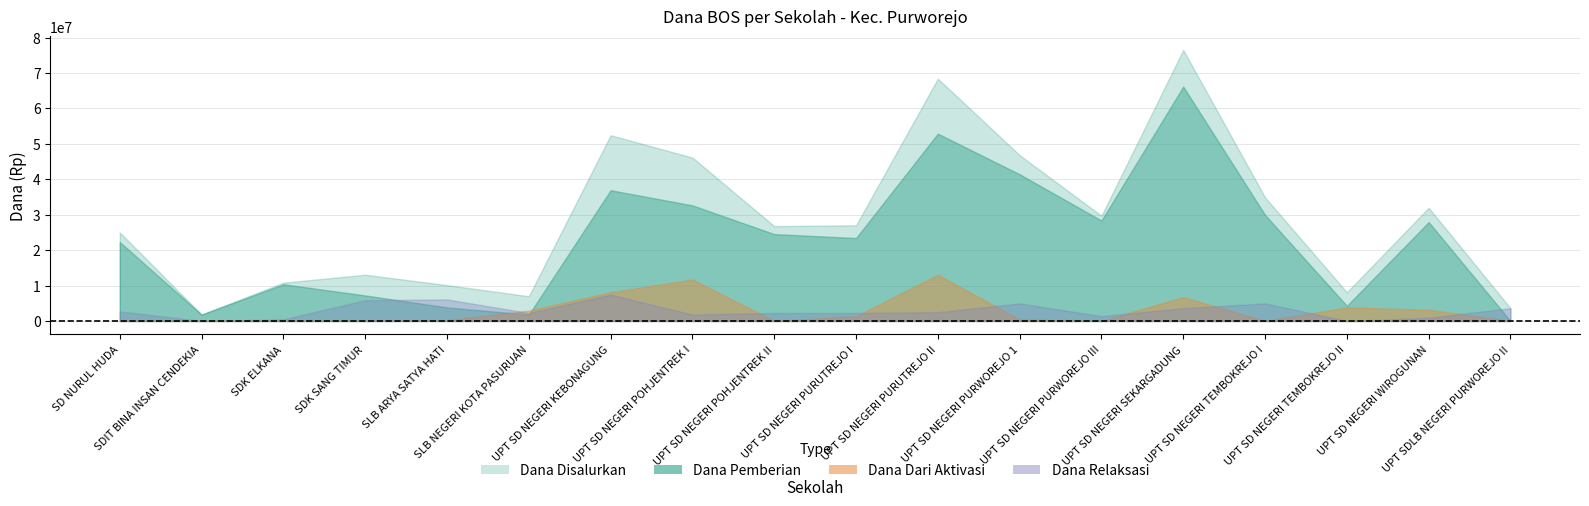

Rank the categories by Dana Dari Aktivasi value from highest to lowest.

UPT SD NEGERI PURUTREJO II, UPT SD NEGERI POHJENTREK I, UPT SD NEGERI KEBONAGUNG, UPT SD NEGERI SEKARGADUNG, UPT SD NEGERI TEMBOKREJO II, UPT SD NEGERI WIROGUNAN, SLB NEGERI KOTA PASURUAN, UPT SD NEGERI PURUTREJO I, UPT SD NEGERI PURWOREJO 1, SLB ARYA SATYA HATI, SD NURUL HUDA, SDIT BINA INSAN CENDEKIA, SDK ELKANA, SDK SANG TIMUR, UPT SD NEGERI POHJENTREK II, UPT SD NEGERI PURWOREJO III, UPT SD NEGERI TEMBOKREJO I, UPT SDLB NEGERI PURWOREJO II